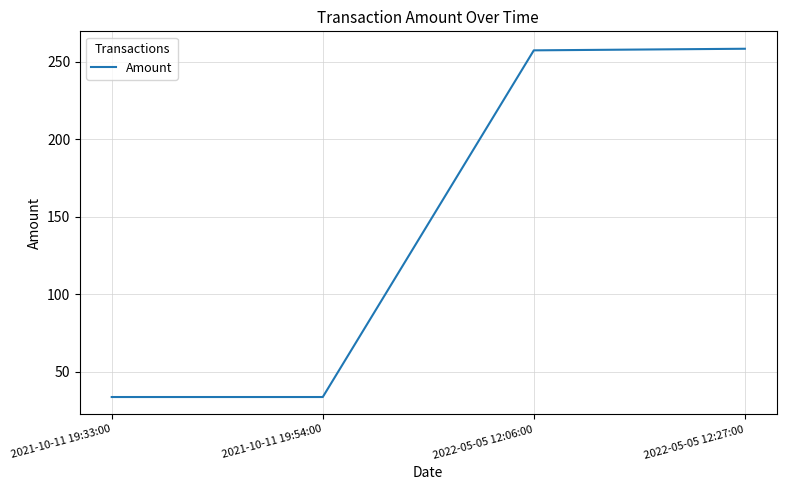

Is it true that the value at 2021-10-11 19:33:00 is 33.7?

True